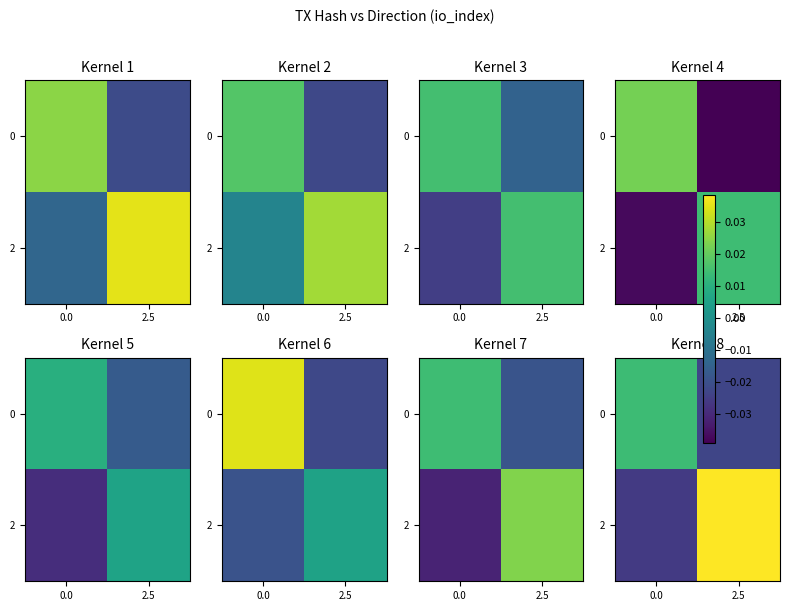

At how many categories does at least one series exceed 0?

2